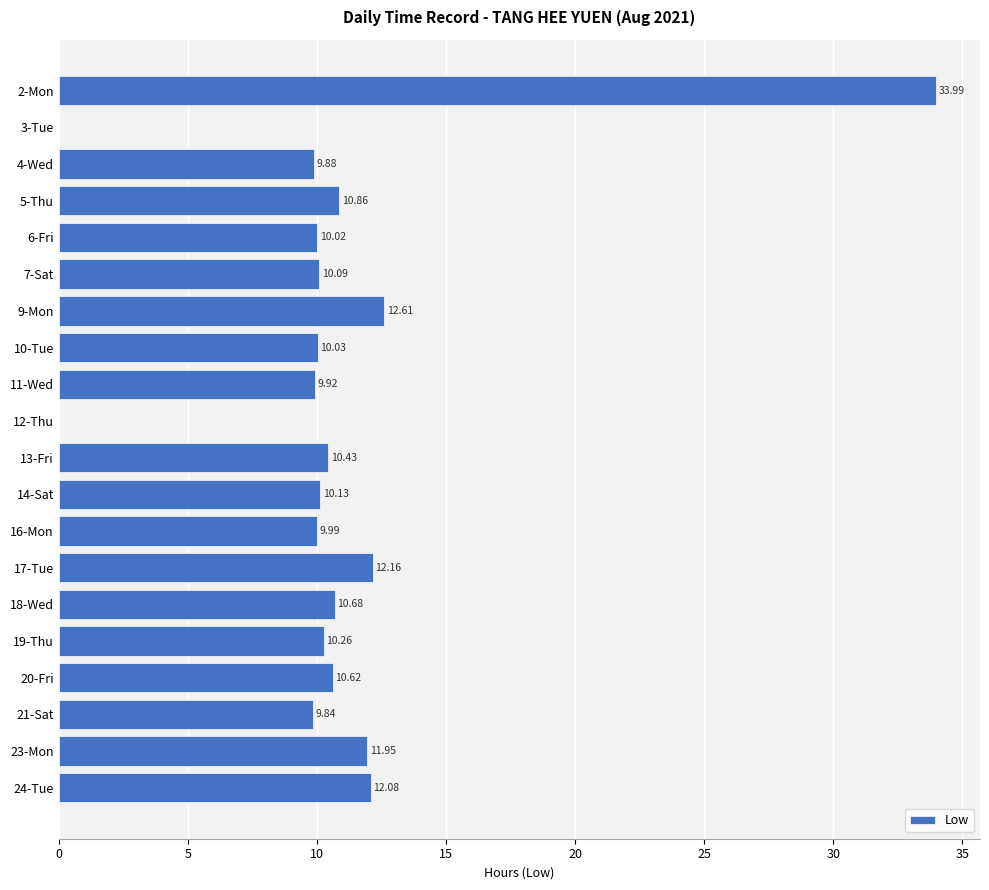

What is the sum of all values?

215.5